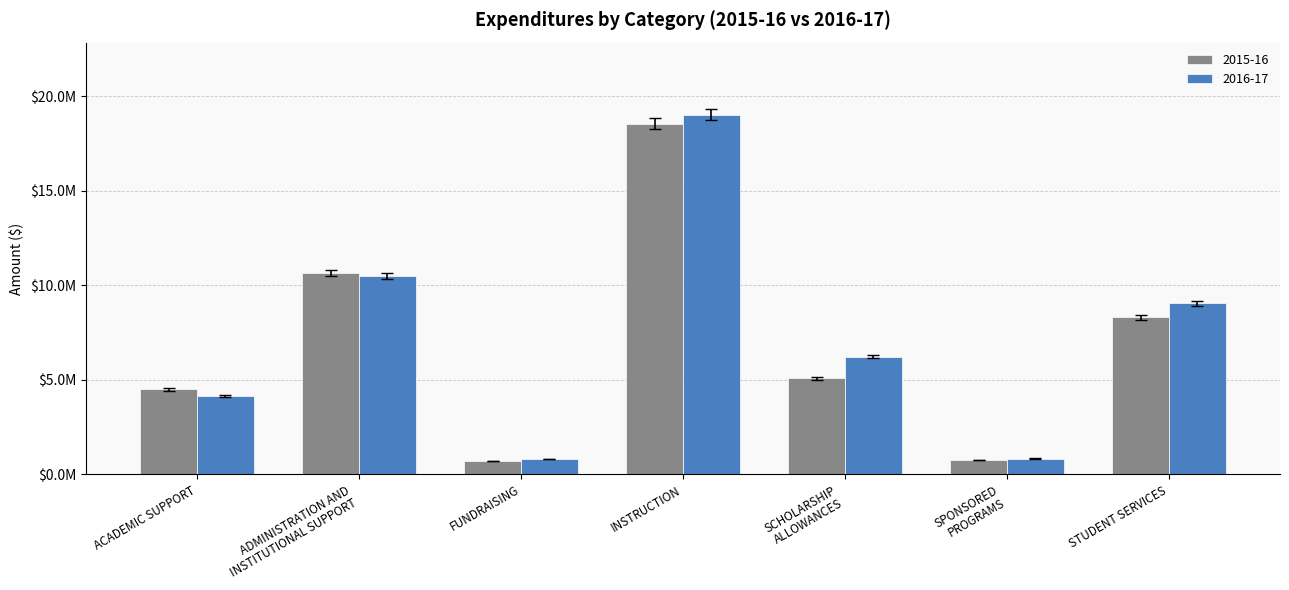

What is the difference between the 2016-17 values at FUNDRAISING and INSTRUCTION?

18205100